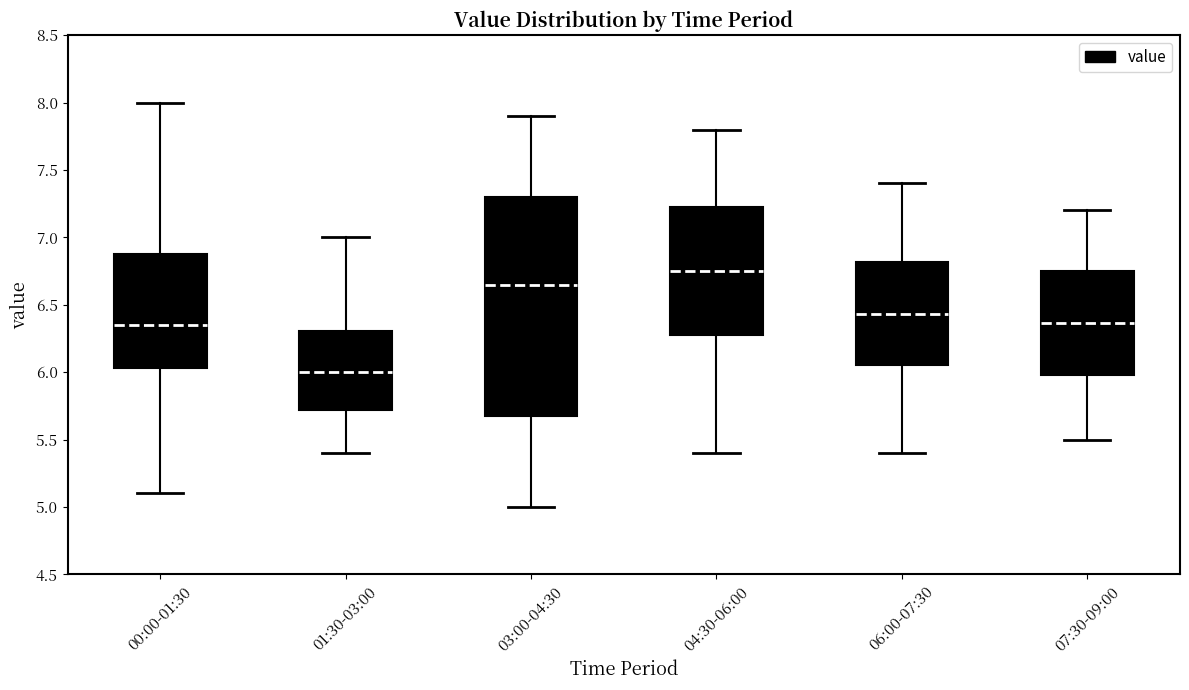

Reading left to right, read every box against the y-axis: the position of its median line, the range the box covers, and the ends of its whiskers. The values are not printed on the chart, so give them approximately, as read against the axis.

00:00-01:30: median 6.35, box 6.05 to 6.90, whiskers 5.10 to 8.00
01:30-03:00: median 6.00, box 5.70 to 6.30, whiskers 5.40 to 7.00
03:00-04:30: median 6.65, box 5.70 to 7.30, whiskers 5.00 to 7.90
04:30-06:00: median 6.75, box 6.30 to 7.25, whiskers 5.40 to 7.80
06:00-07:30: median 6.45, box 6.05 to 6.80, whiskers 5.40 to 7.40
07:30-09:00: median 6.35, box 6.00 to 6.75, whiskers 5.50 to 7.20